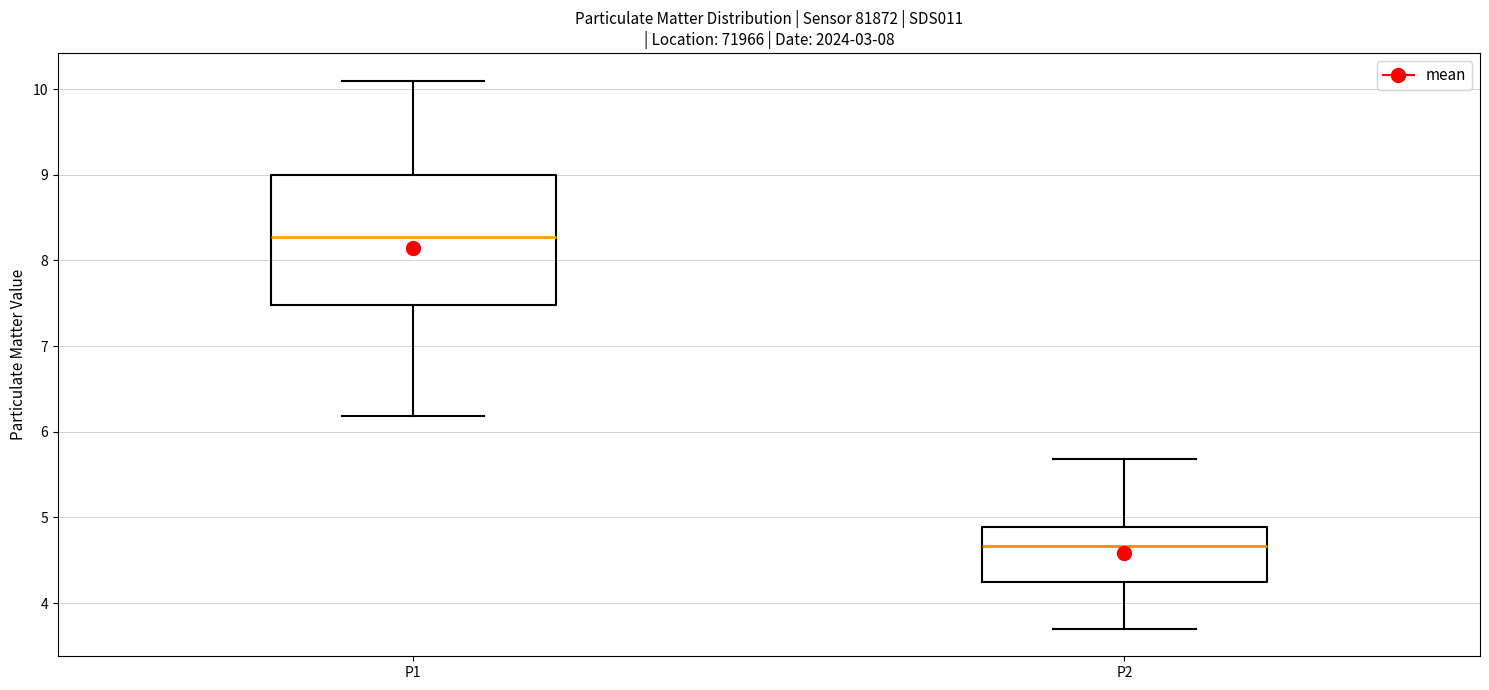

Which box is the tallest, from its lower edge to its upper edge?

P1